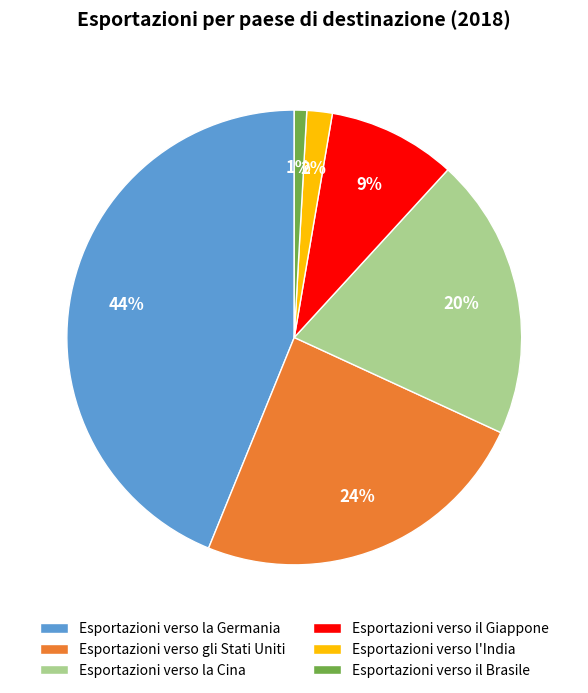

How many segments does this pie chart have?

6